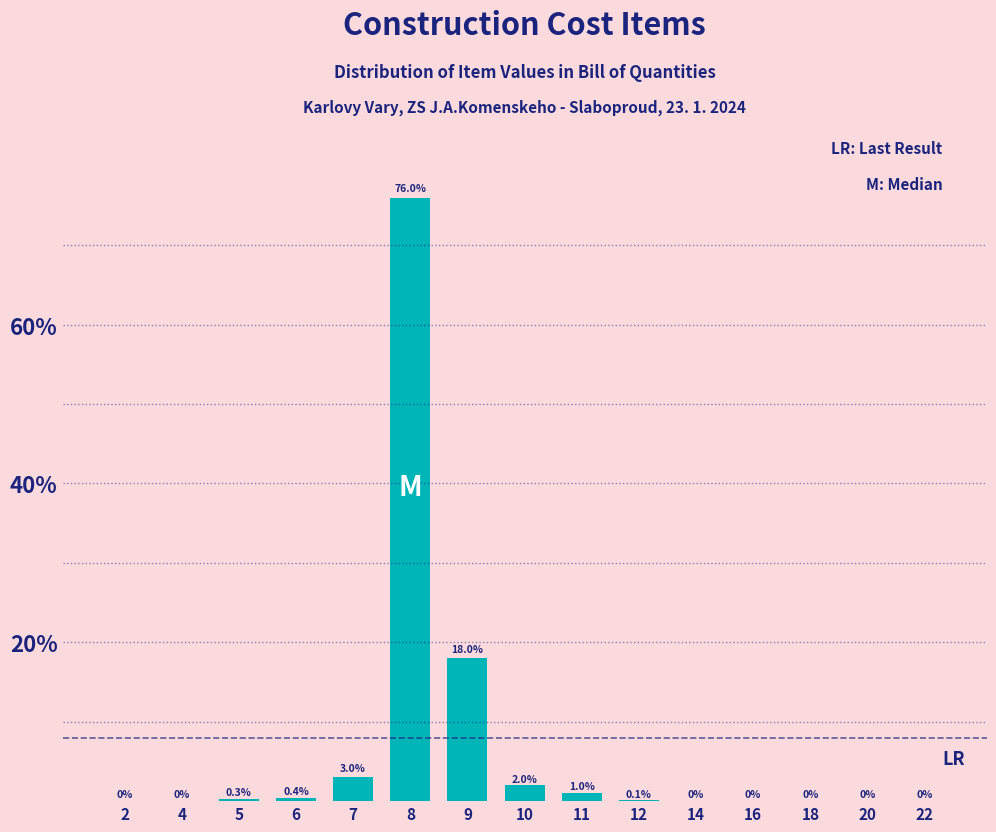

Reading left to right, list all the values displayed in this chart.

2=0.0	4=0.0	5=0.3	6=0.4	7=3.0	8=76.0	9=18.0	10=2.0	11=1.0	12=0.1	14=0.0	16=0.0	18=0.0	20=0.0	22=0.0